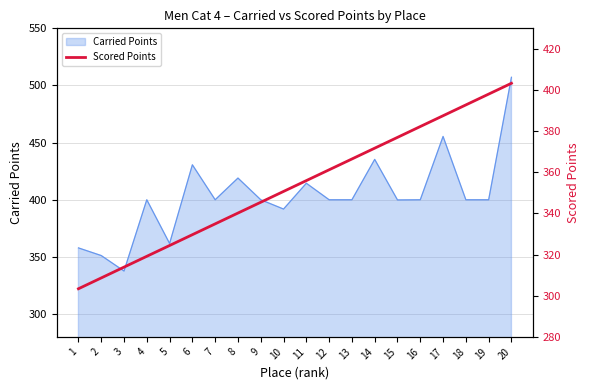

How many categories are shown in the chart?

20